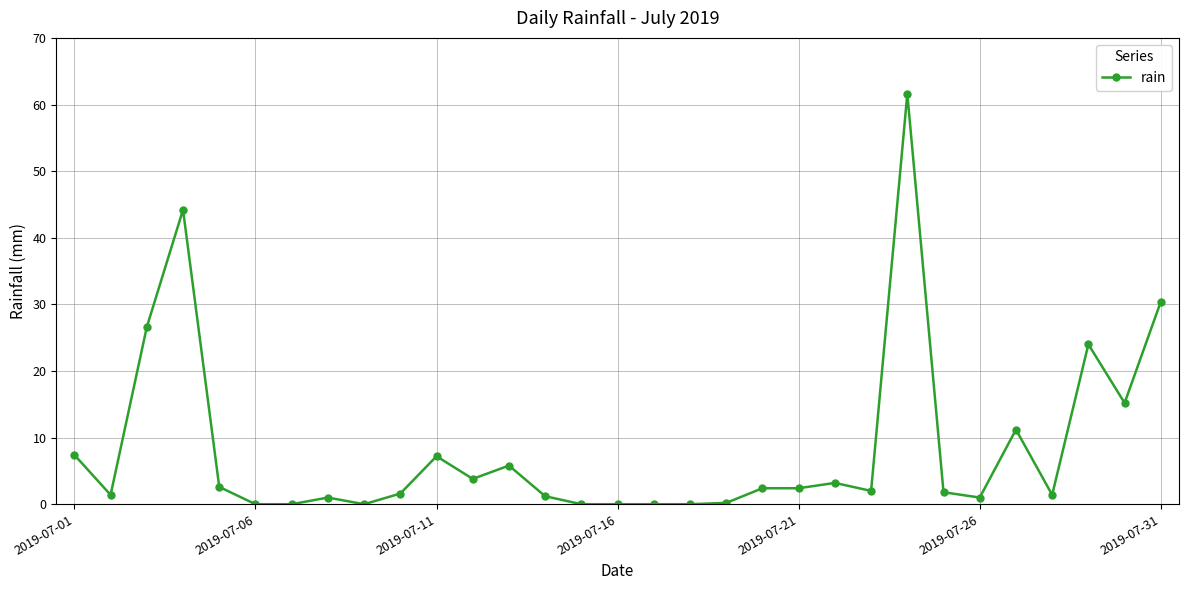

What is the maximum value shown in the chart?

61.6